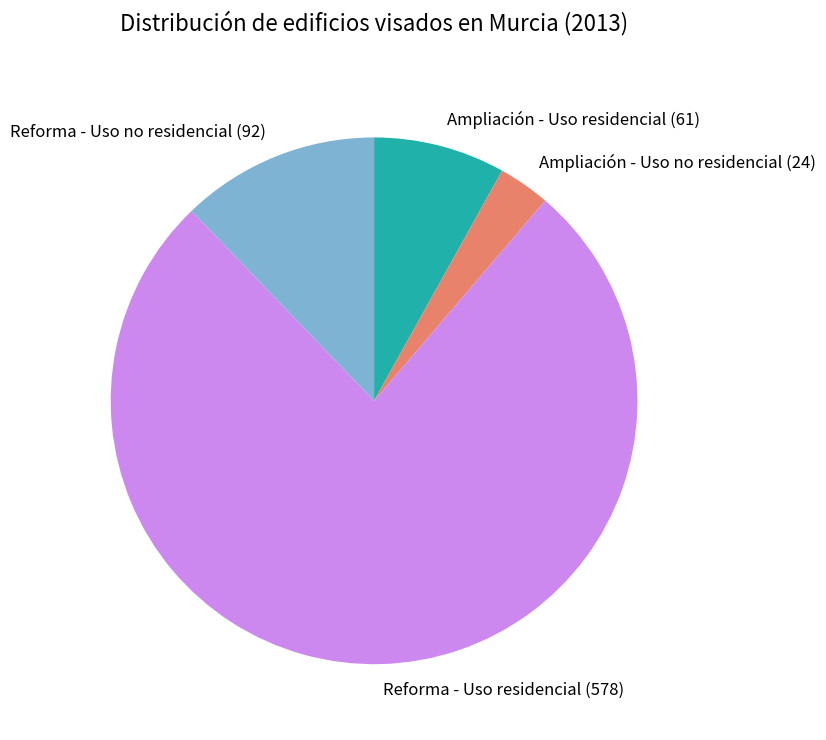

Approximately how many times larger is the value at Reforma - Uso residencial (578) compared to Reforma - Uso no residencial (92)?

6.3